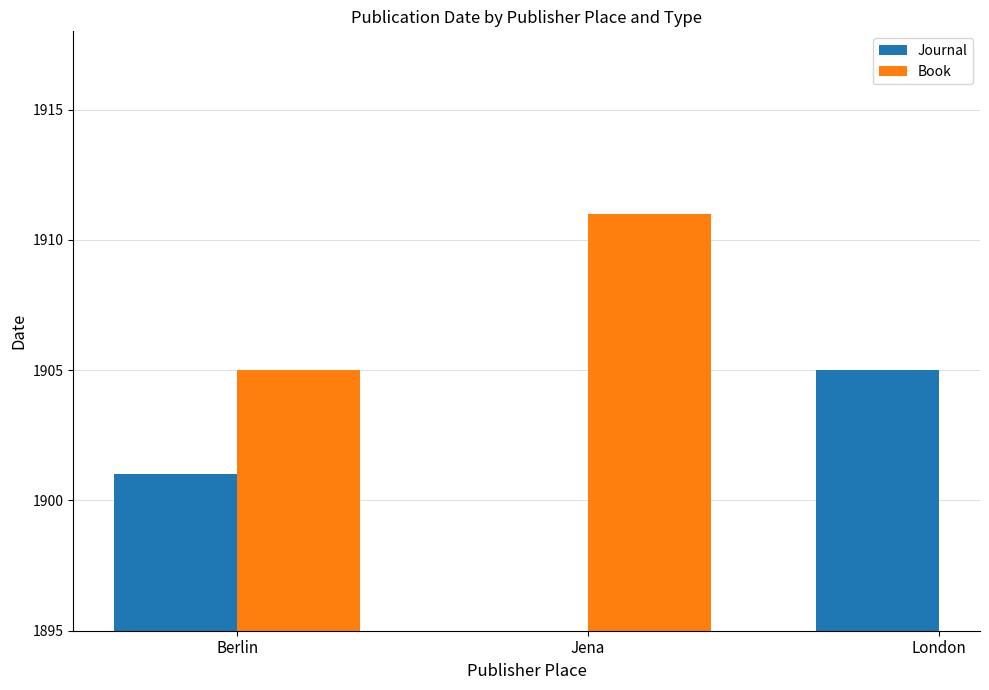

What are all the series names shown in the legend?

Journal, Book